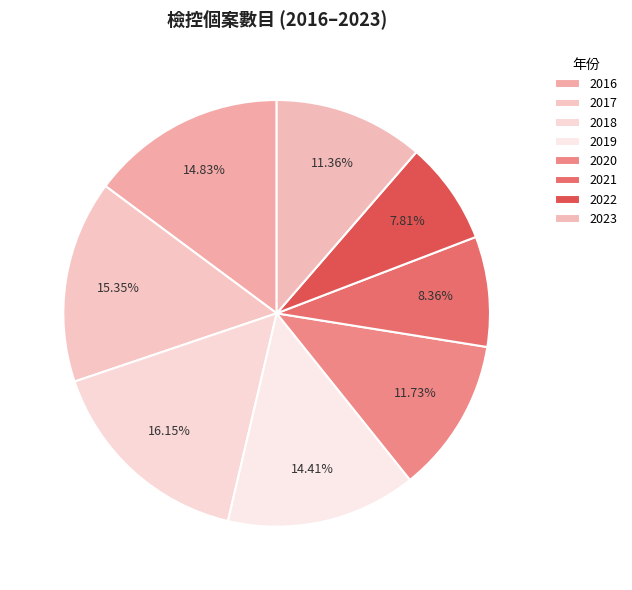

Combined, what portion of the pie is 2019 and 2017?

29.8%